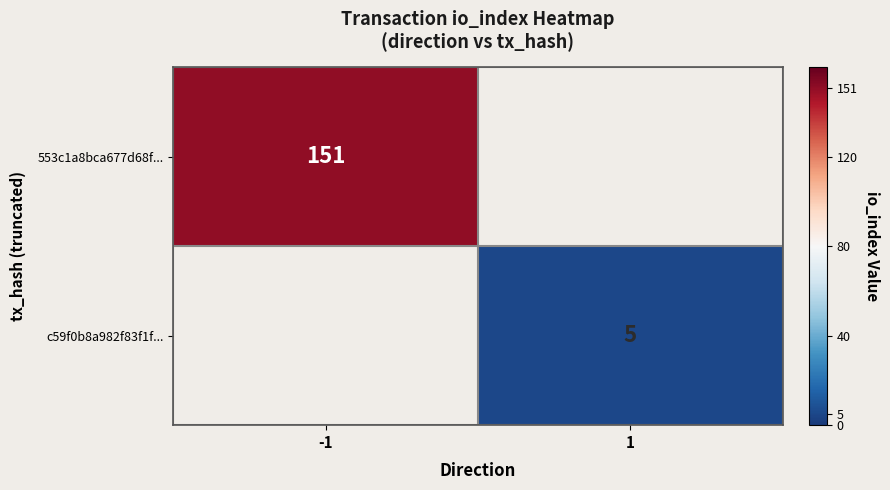

At how many categories does at least one series exceed 34?

1